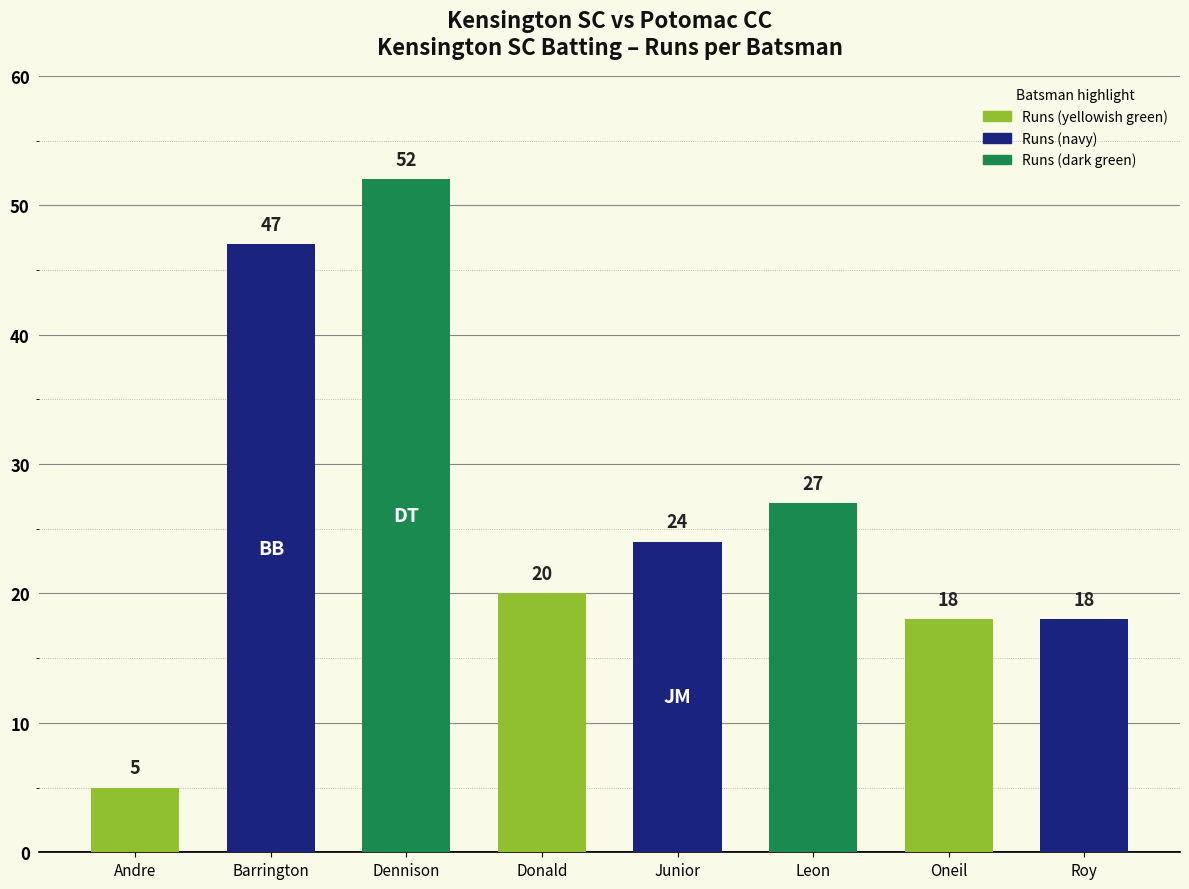

How many values are below 24?

4